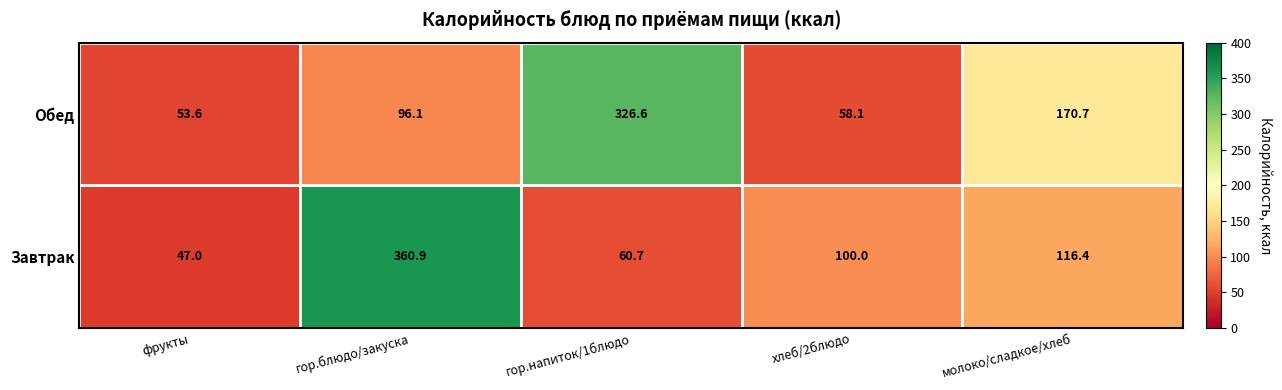

List the series in order of their peak value, lowest first.

Обед, Завтрак